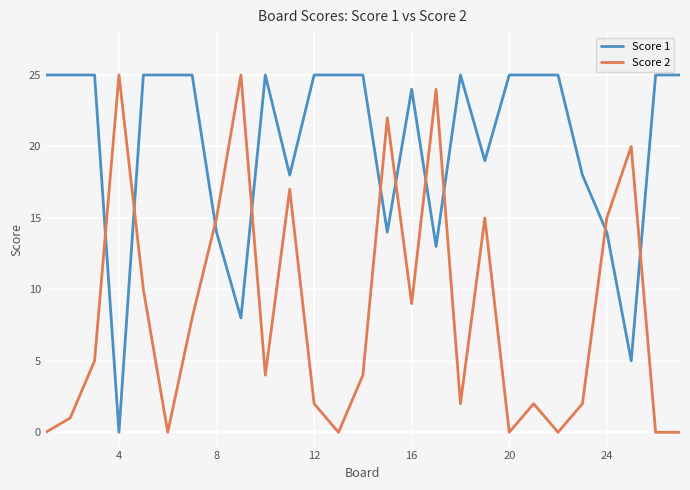

True or false: Score 1 and Score 2 cross at least once.

True